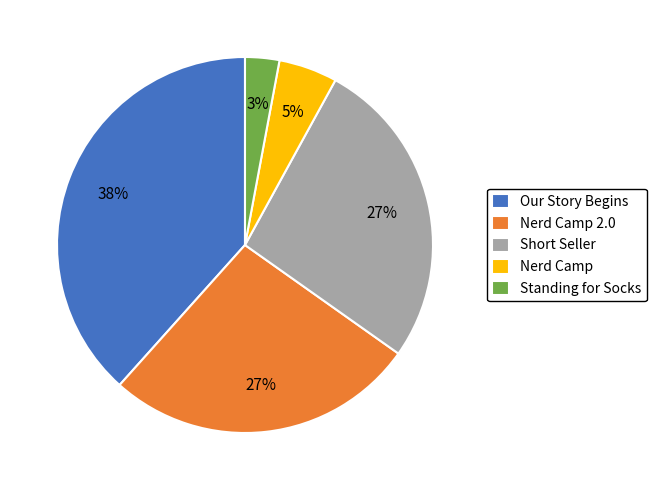

Count the number of slices in the pie.

5